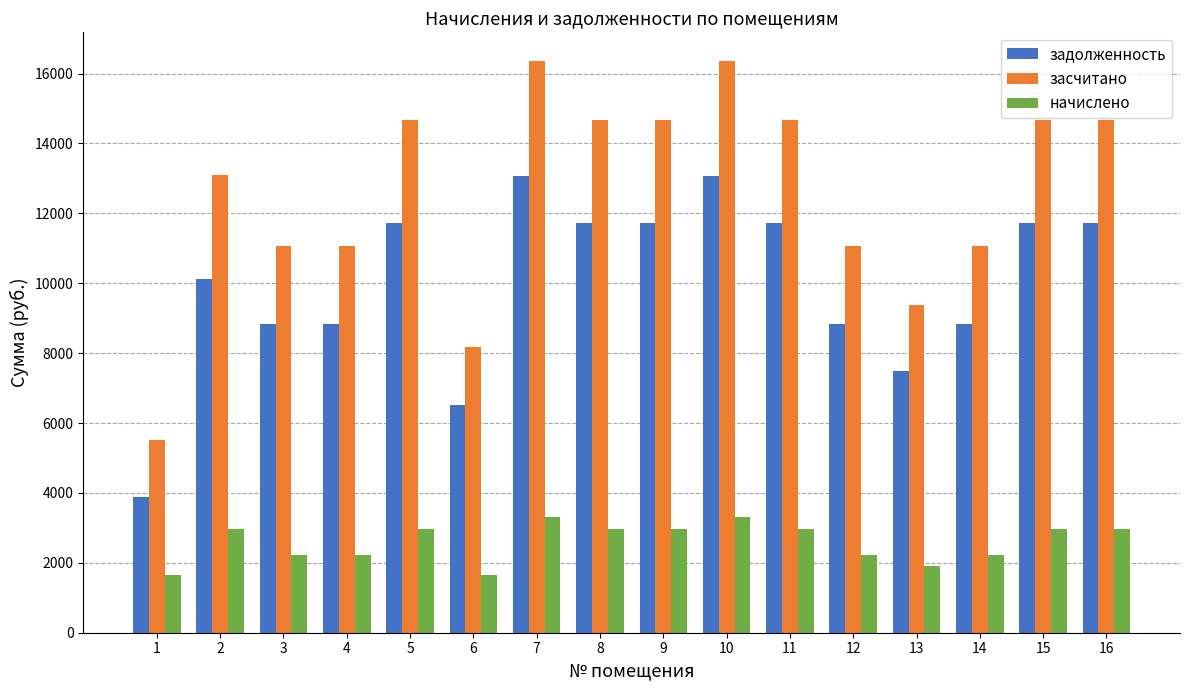

Rank the series by their average value, from highest to lowest.

засчитано, задолженность, начислено